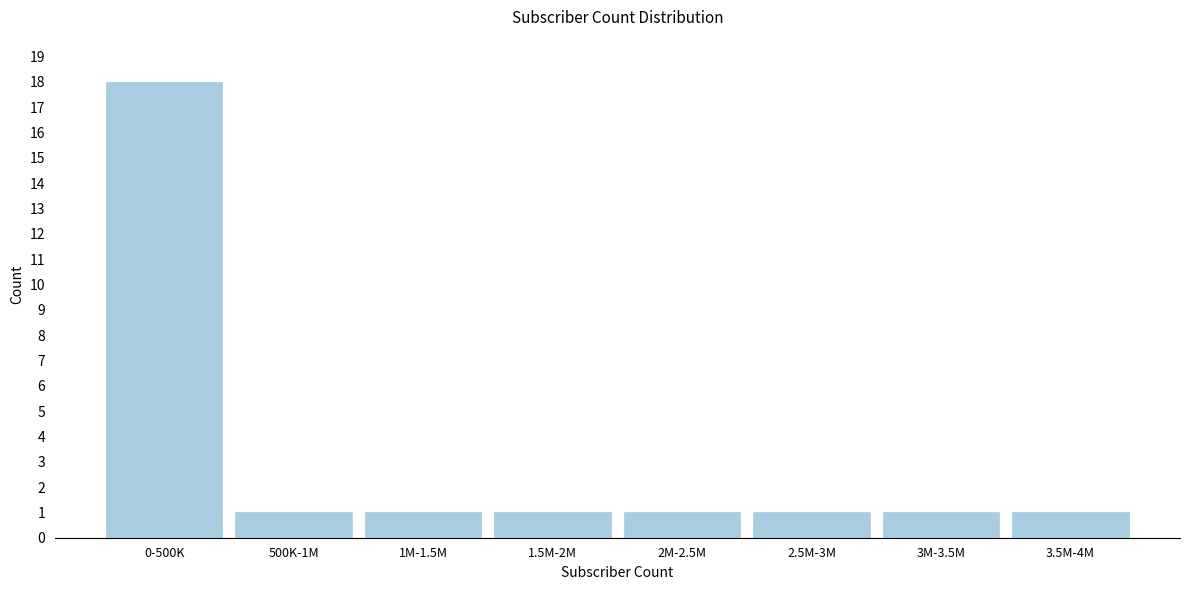

Reading left to right, transcribe all the data shown in this chart.

0-500K=18	500K-1M=1	1M-1.5M=1	1.5M-2M=1	2M-2.5M=1	2.5M-3M=1	3M-3.5M=1	3.5M-4M=1